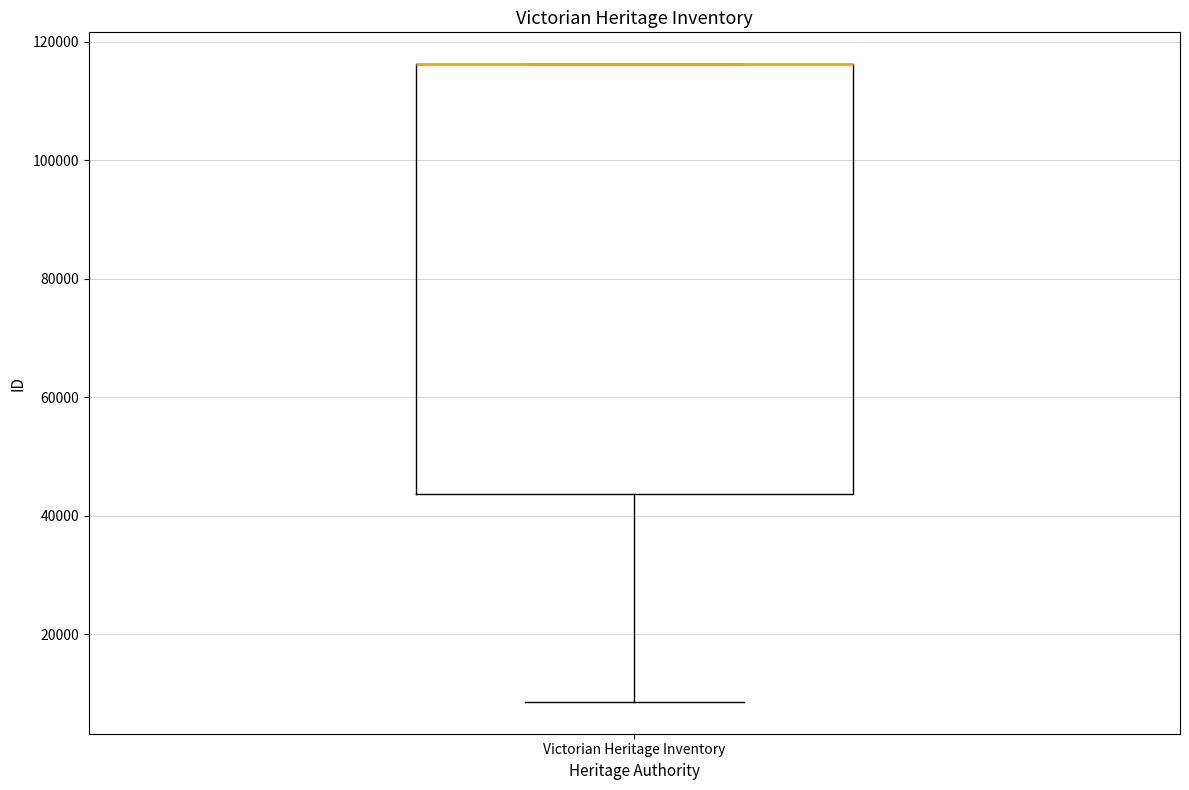

Read this box plot against the y-axis: the position of the median line, the range covered by the box, and the ends of both whiskers. The values are not printed on the chart, so give them approximately, as read against the axis.

median 116000 (drawn on the box's upper edge), box 44000 to 116000, whiskers 8000 to 116000